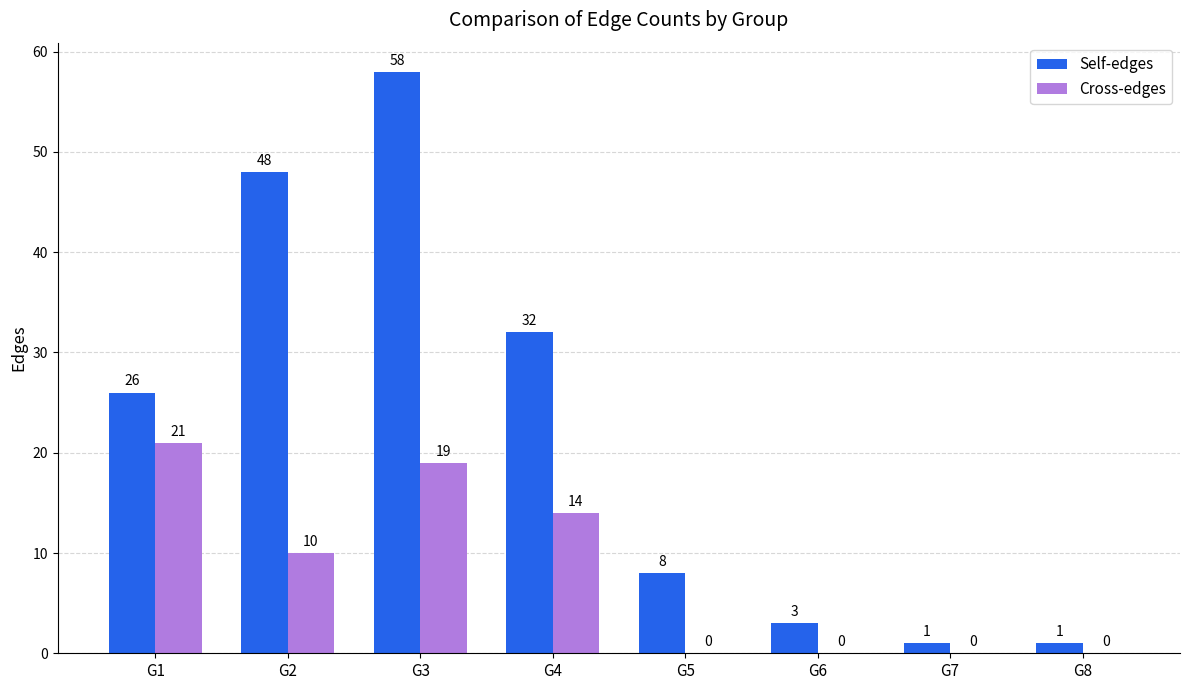

At which category is the sum across all series the highest?

G3